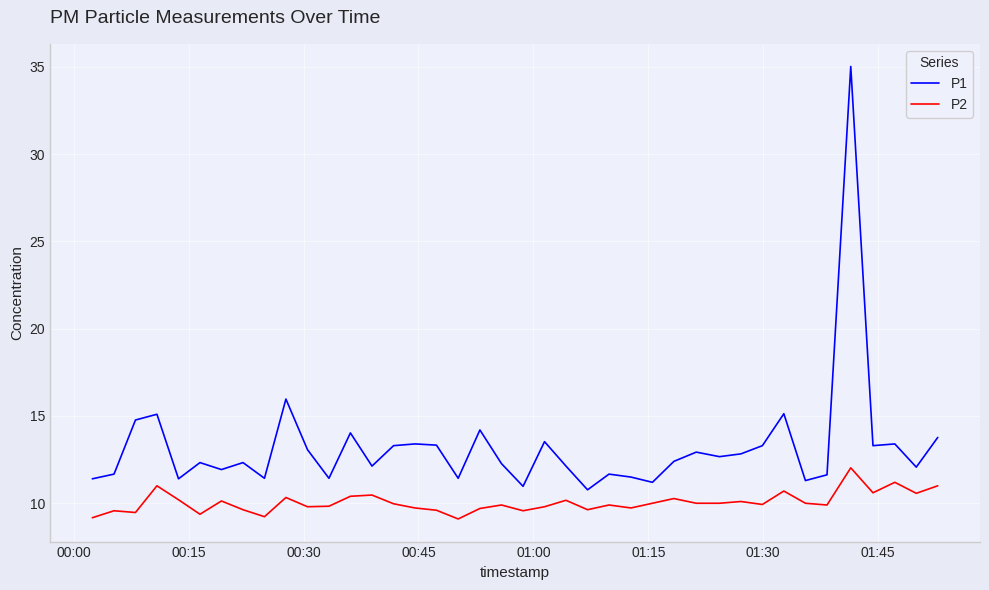

What is the difference between the maximum and minimum values in the P2 series?

2.9